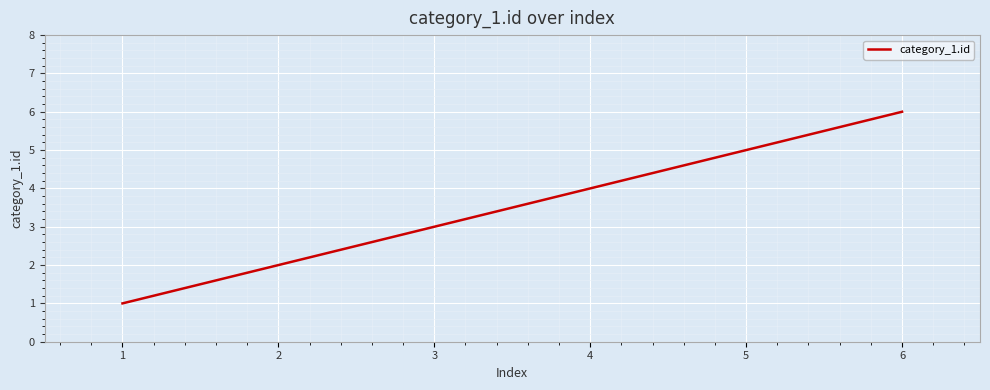

How many lines are shown in the chart?

1